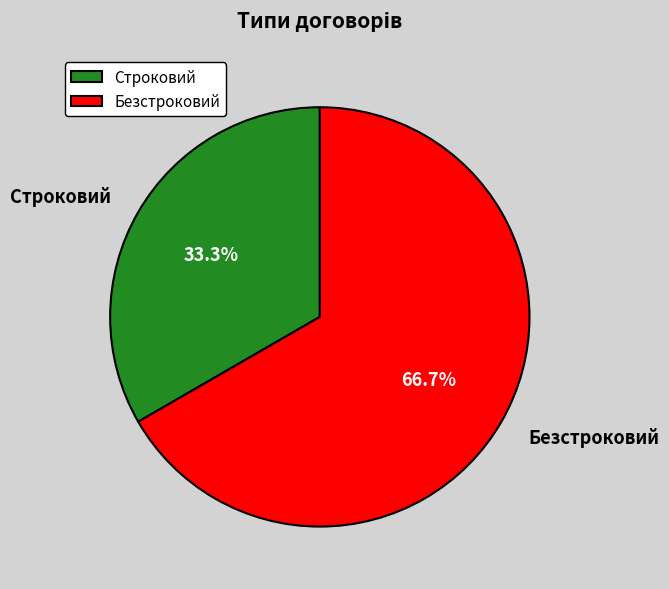

To the nearest percent, what is the difference between the largest and smallest slice percentages?

33%